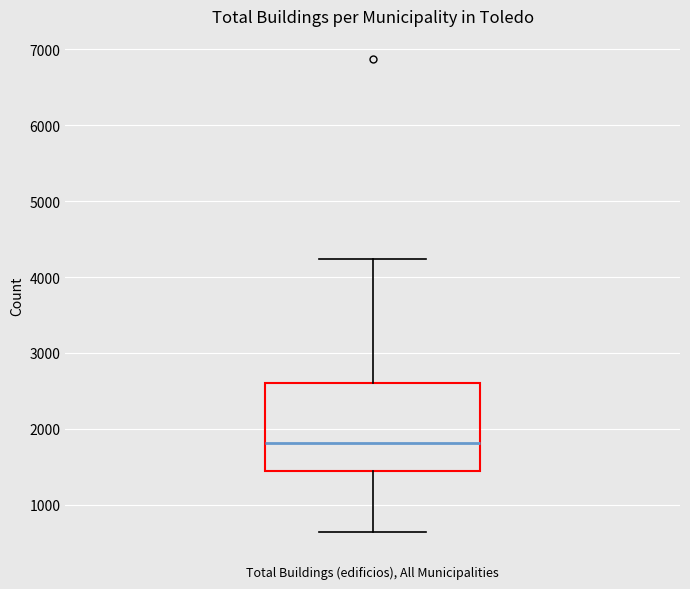

Transcribe this box plot: give where the median line is, the range the box spans, and where the two whiskers end, as read against the y-axis. The values are not printed on the chart, so give them approximately, as read against the axis.

median 1800, box 1400 to 2600, whiskers 600 to 4200